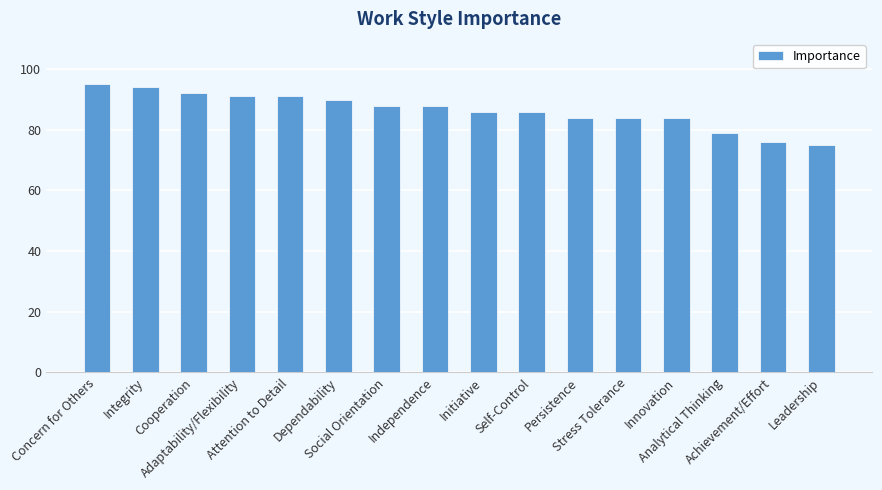

Count the number of data series in this chart.

1